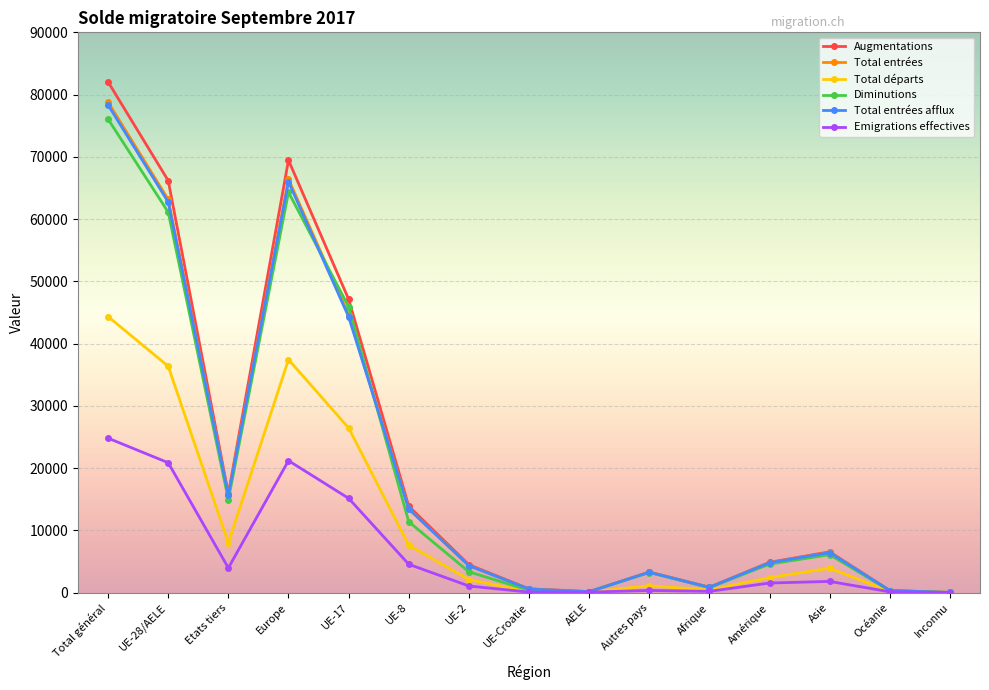

Which category has the highest value in the Diminutions series?

Total général